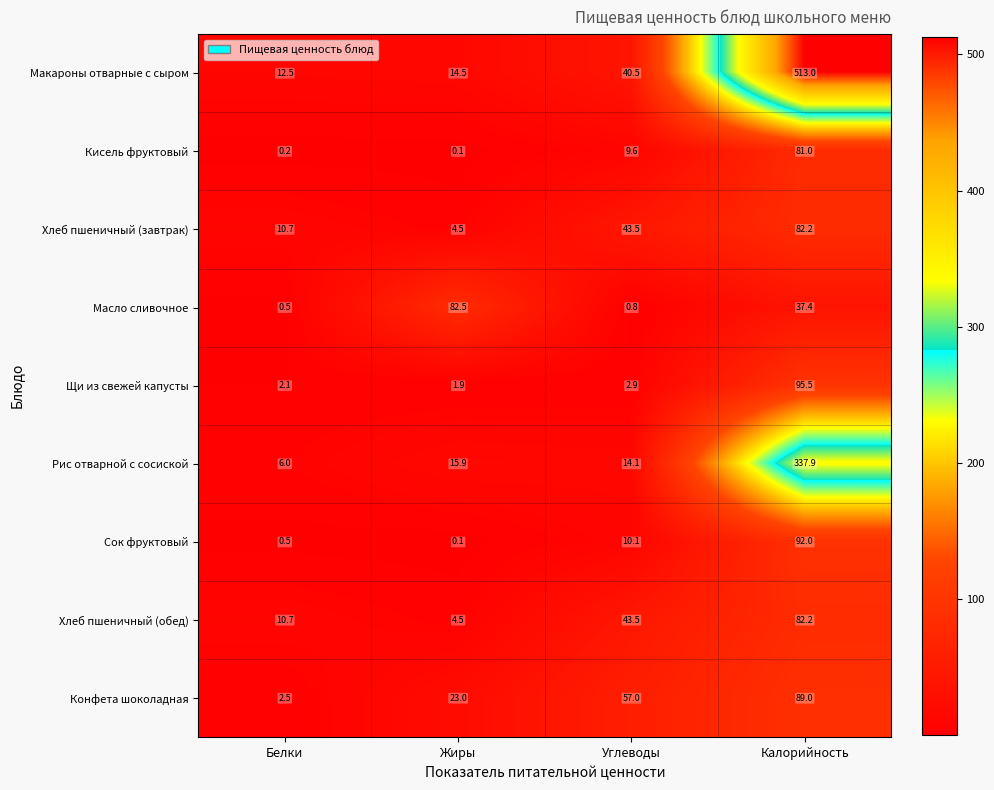

What is the difference between the highest and lowest values at Углеводы?

56.2